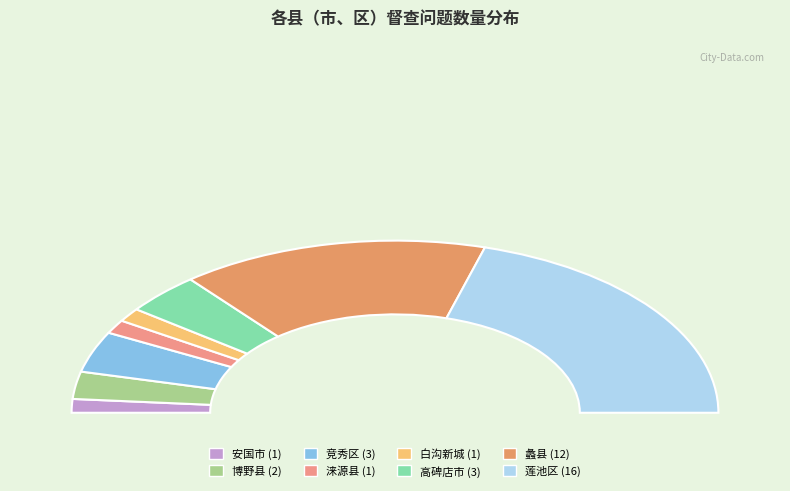

Rank the categories by value from lowest to highest.

安国市, 涞源县, 白沟新城, 博野县, 竞秀区, 高碑店市, 蠡县, 莲池区